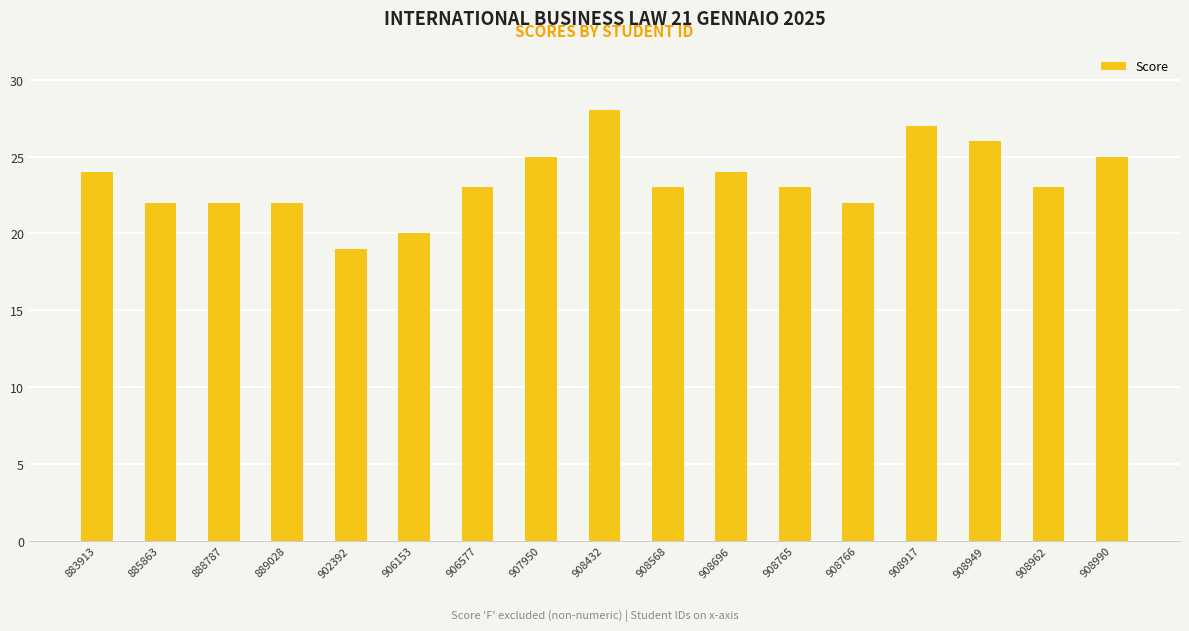

What is the smallest value displayed?

19